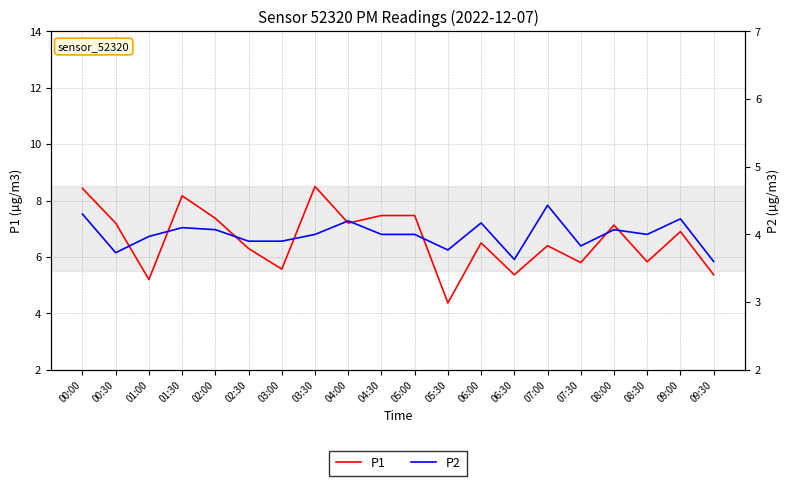

True or false: P1 and P2 cross at least once.

False